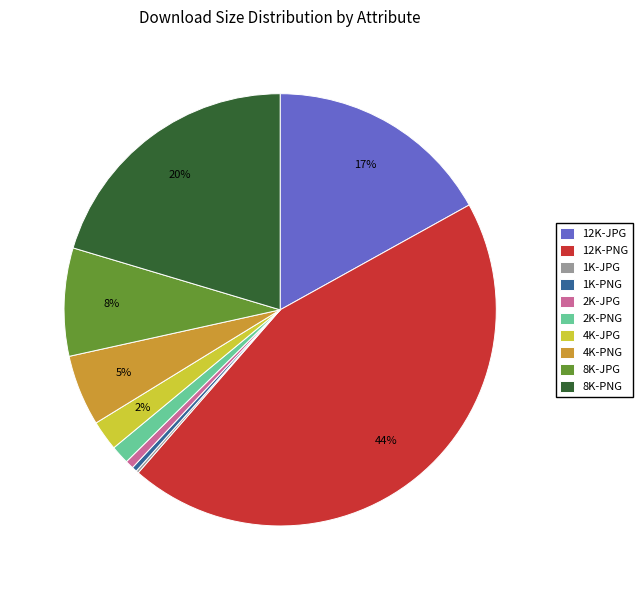

To the nearest percent, what portion does 8K-PNG represent?

20%